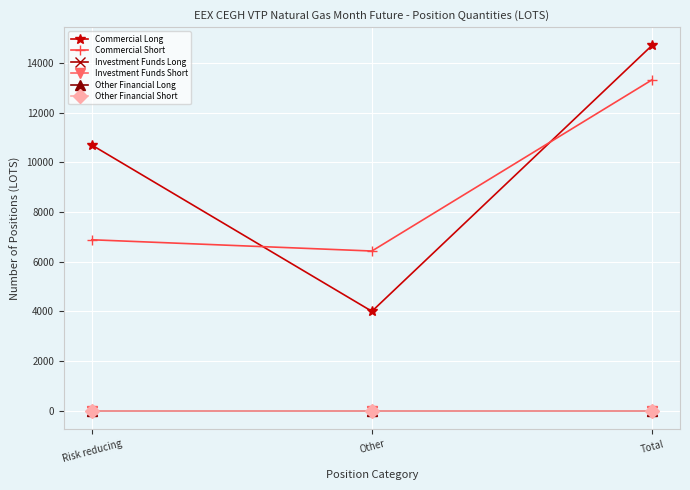

The value of Investment Funds Long at Risk reducing is 0. True or false?

True